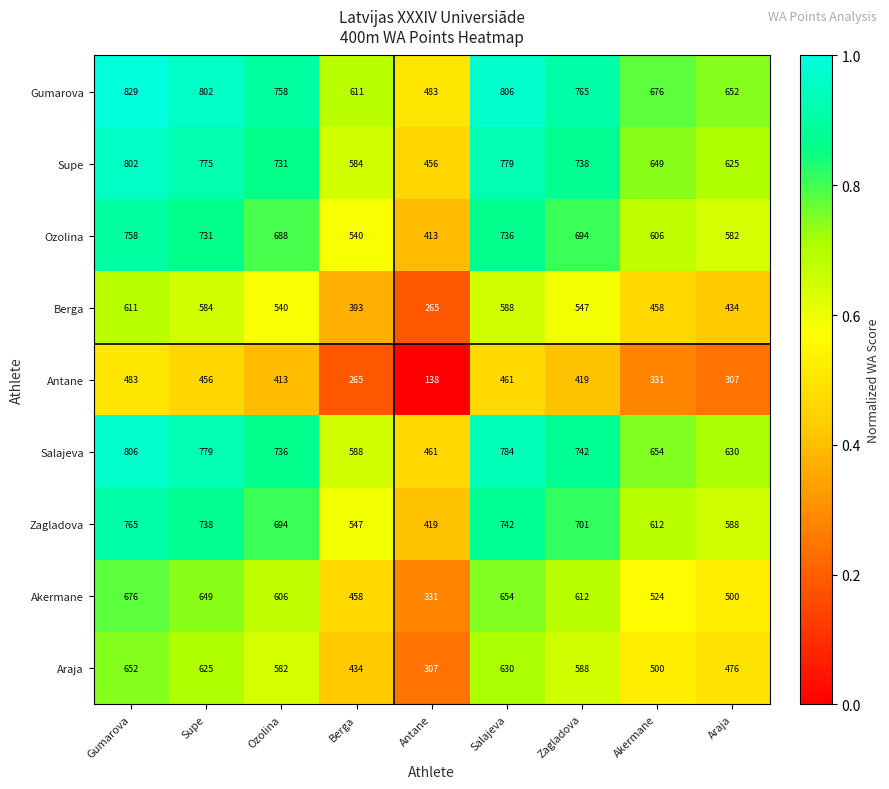

What is the difference between the maximum and second lowest values in the Zagladova series?

218